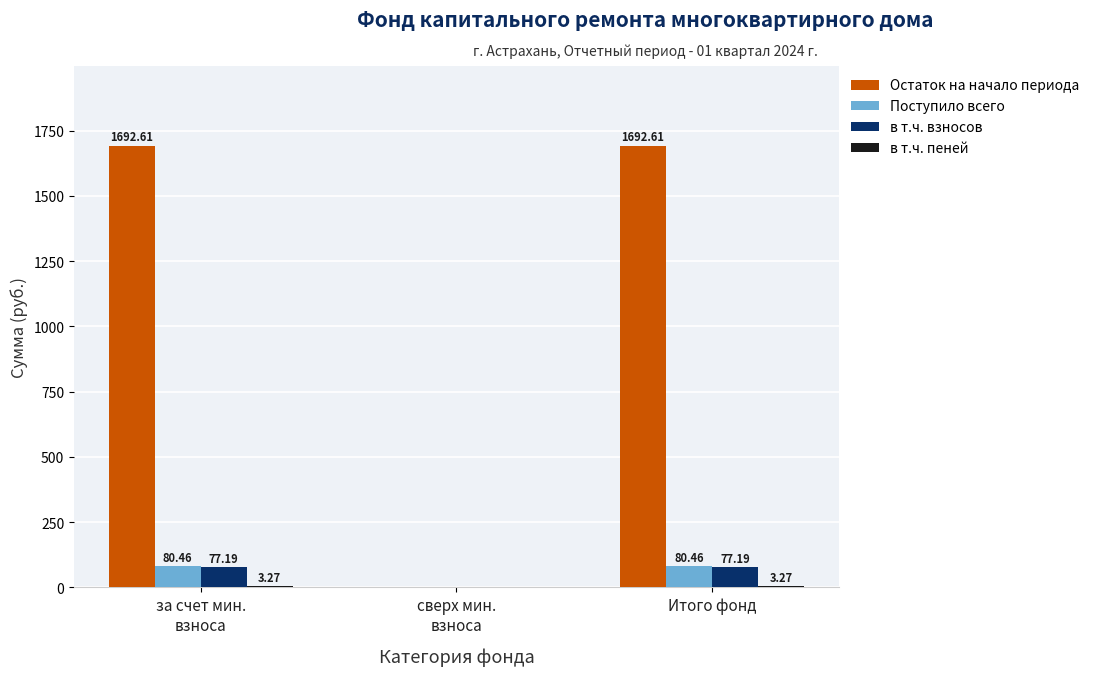

What is the total value across all series at Итого фонд?

1853.5